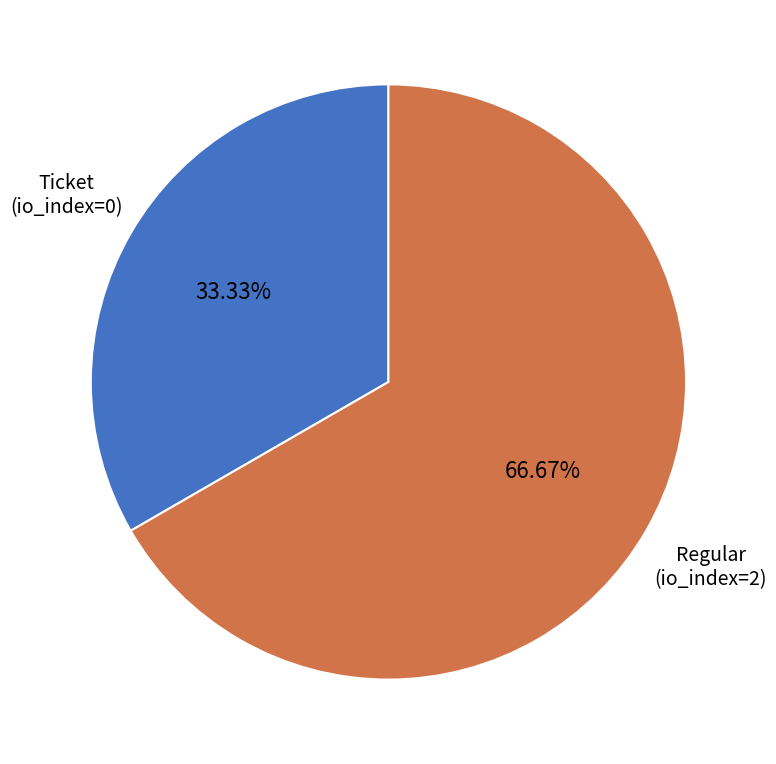

Which slice is the smallest?

Ticket